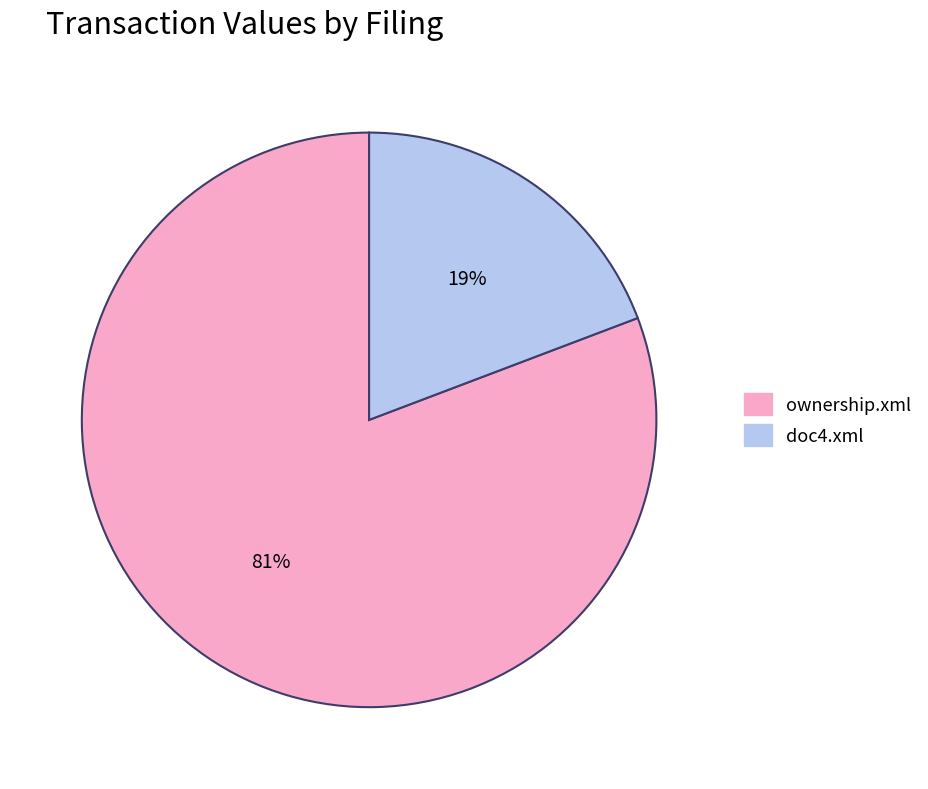

To the nearest percent, what portion does doc4.xml represent?

19%